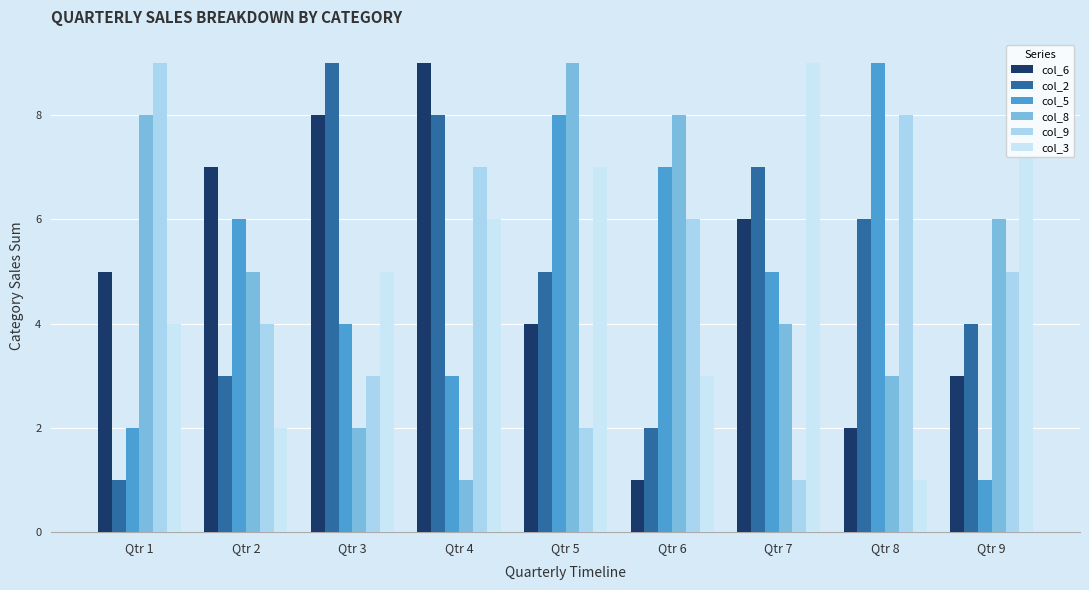

Rank the categories by col_6 value from lowest to highest.

Qtr 6, Qtr 8, Qtr 9, Qtr 5, Qtr 1, Qtr 7, Qtr 2, Qtr 3, Qtr 4